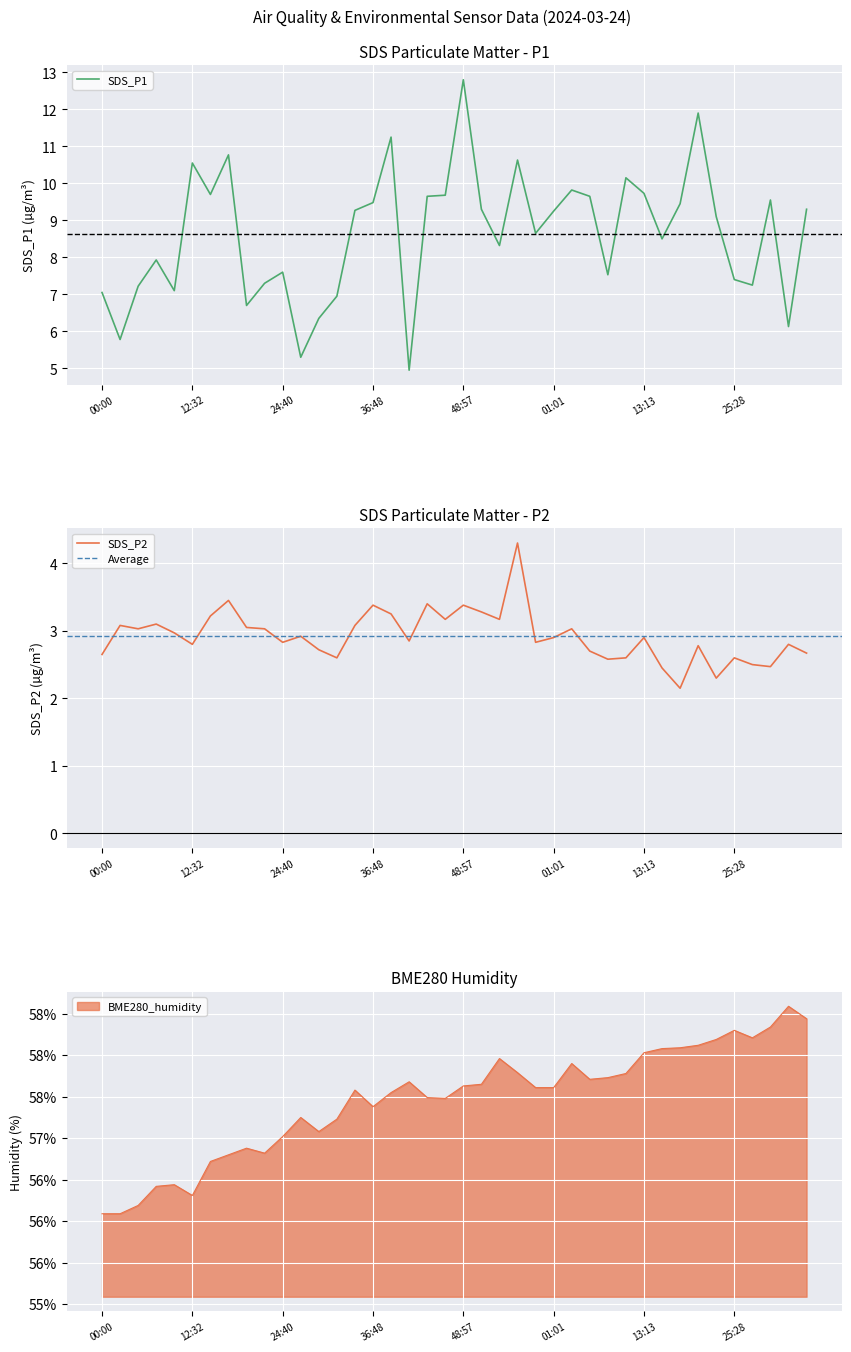

Which series has the largest range (max minus min)?

SDS_P1